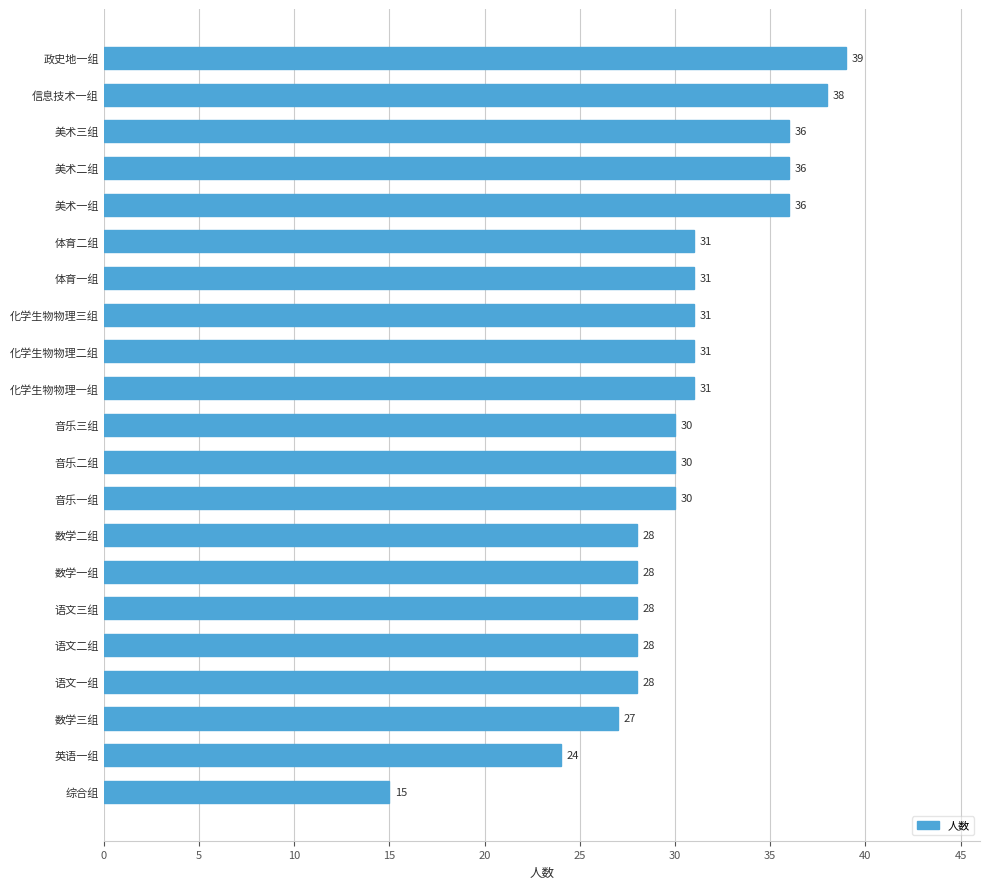

At which label is the value closest to 27?

数学三组